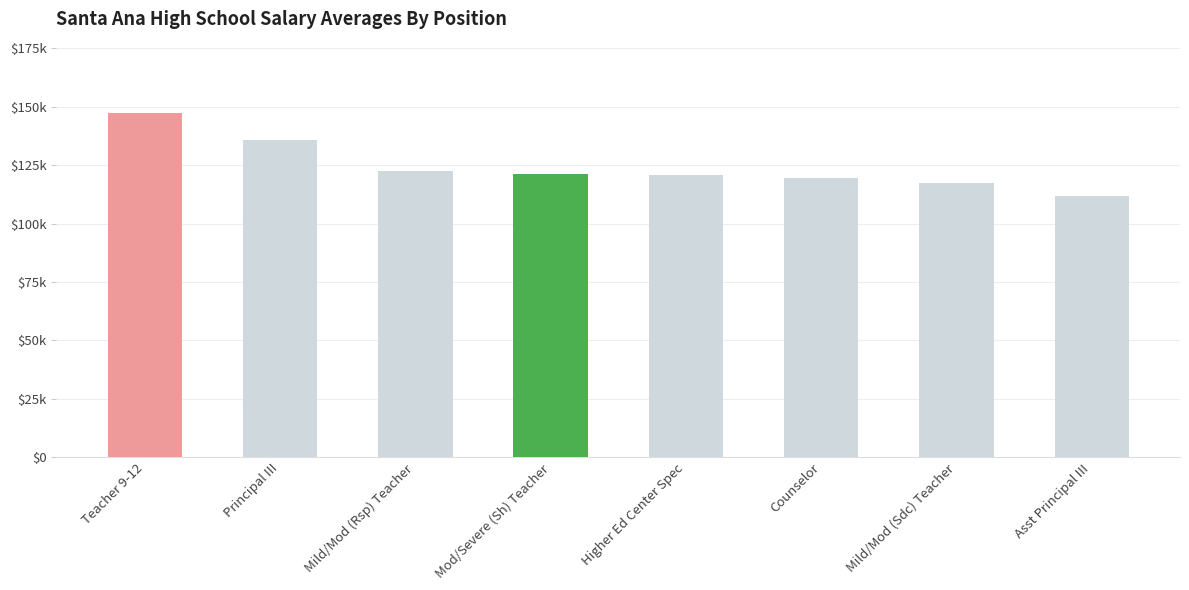

Between Teacher 9-12 and Asst Principal III, which is larger?

Teacher 9-12